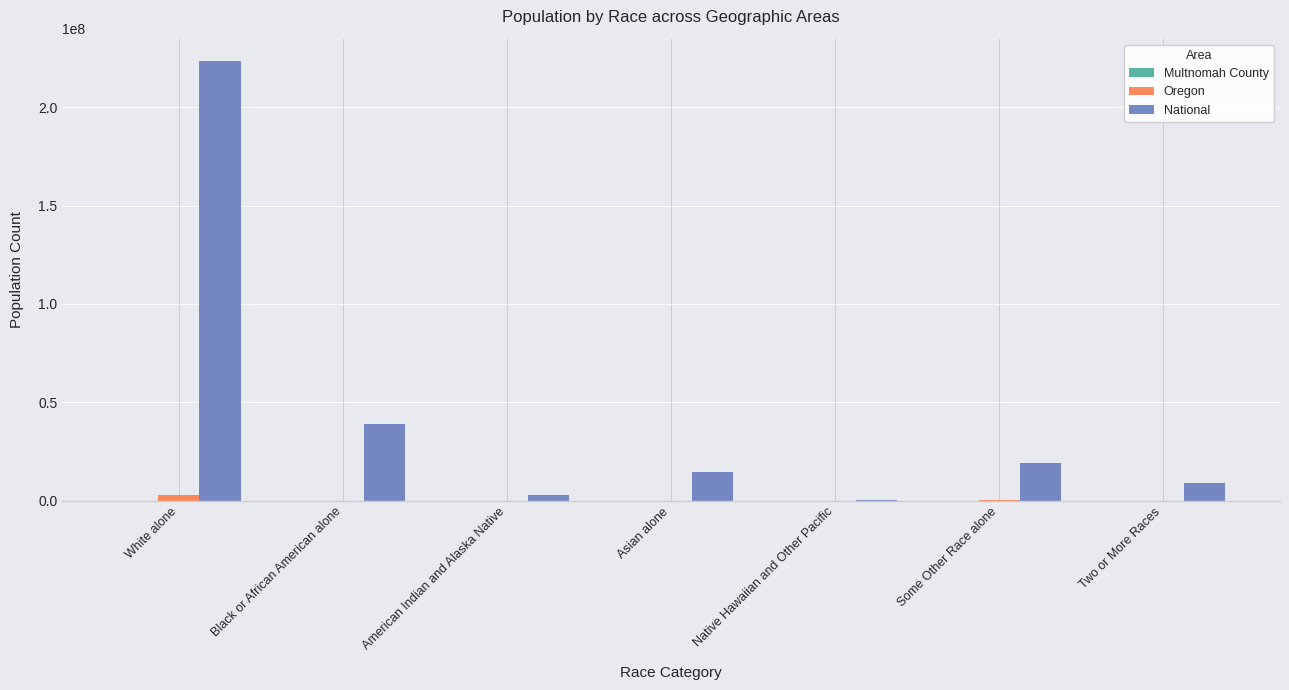

What is the maximum value shown in the chart?

223553265